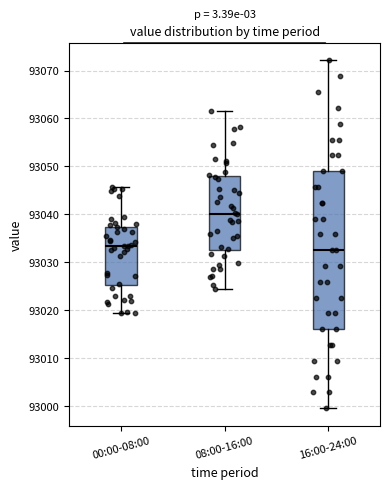

Comparing the boxes themselves (not the whiskers), which one is the tallest?

16:00-24:00